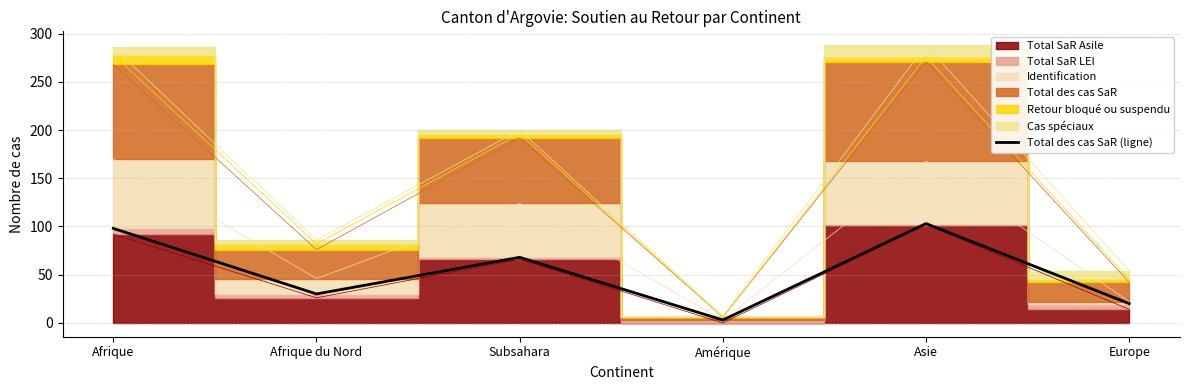

Count the number of categories in the chart.

6